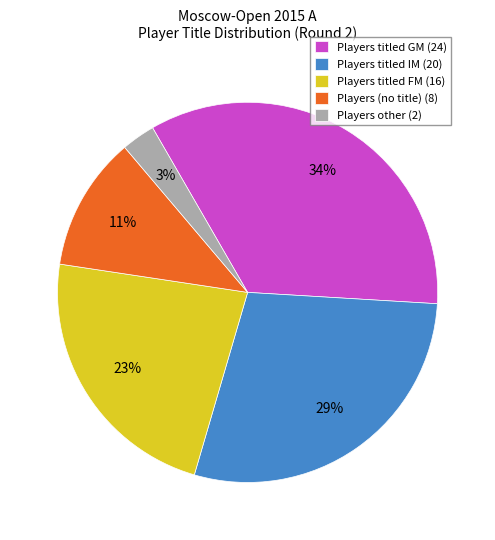

Count the number of slices in the pie.

5